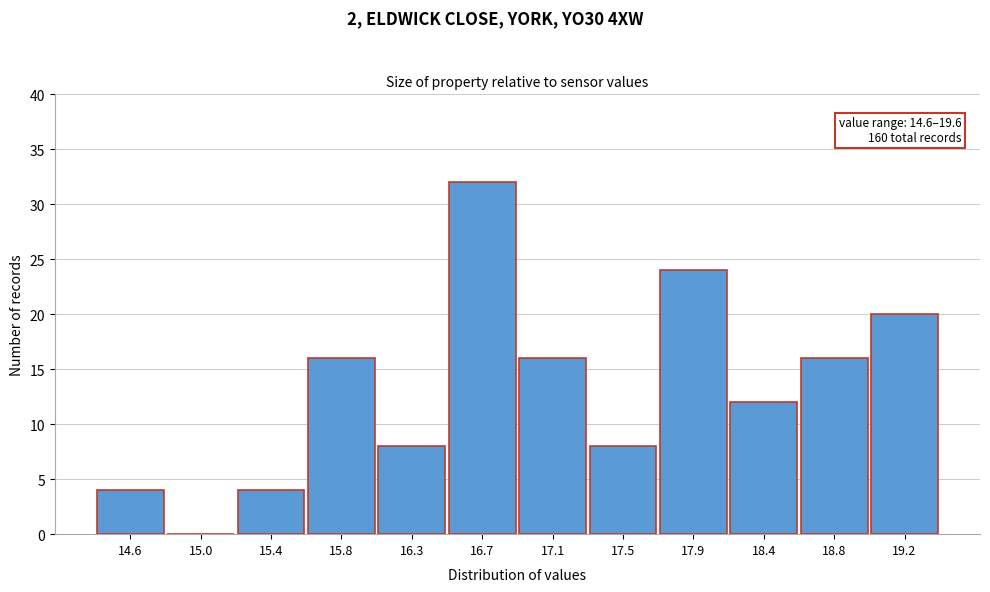

Reading left to right, transcribe all the data shown in this chart.

14.6=4	15.0=0	15.4=4	15.8=16	16.3=8	16.7=32	17.1=16	17.5=8	17.9=24	18.4=12	18.8=16	19.2=20